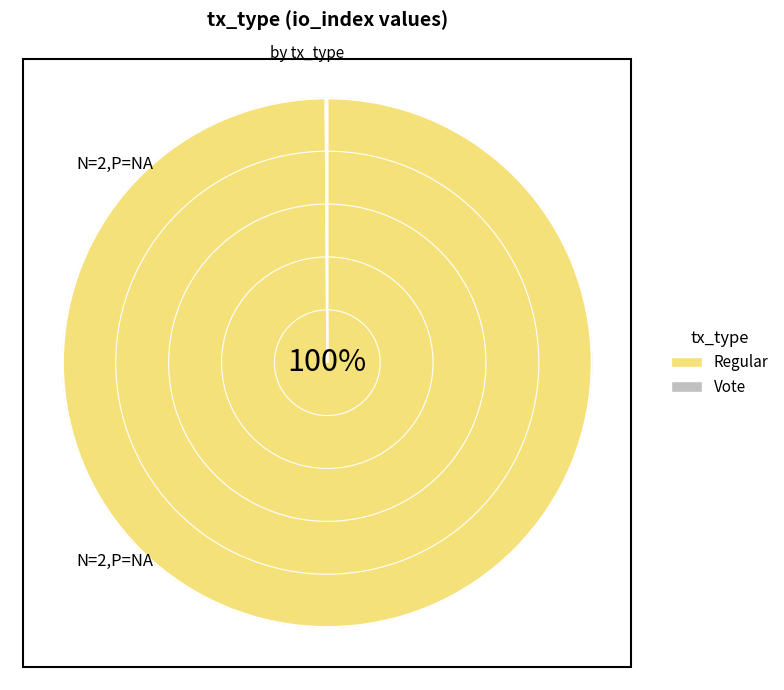

How many slices are in this pie chart?

2